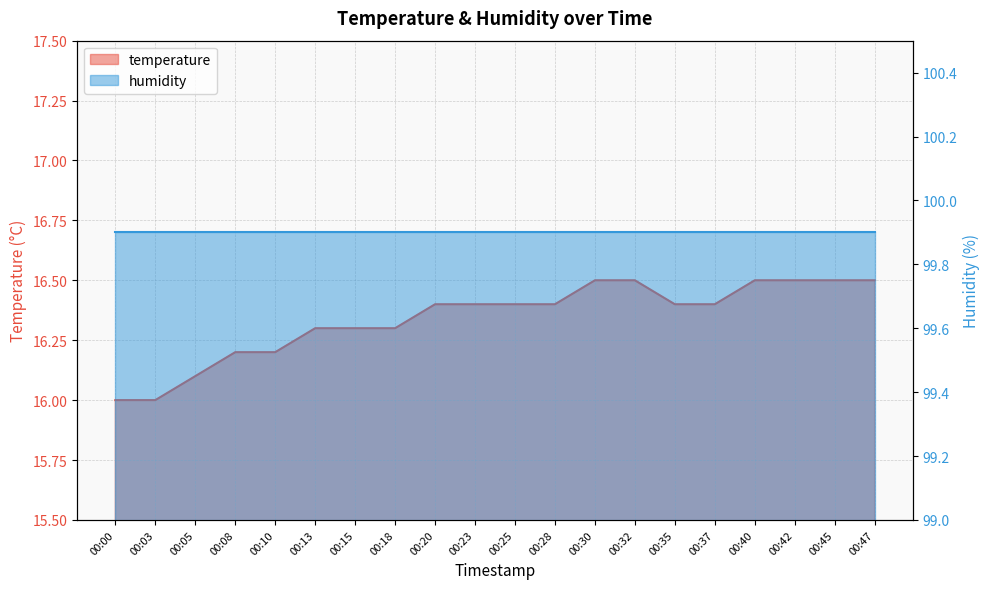

What is the maximum value shown in the chart?

16.5